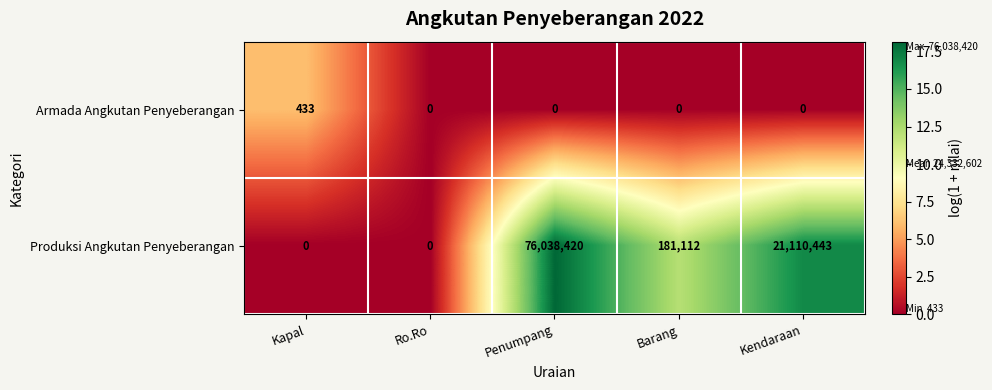

Reading right to left, list all the values displayed in this chart.

Armada Angkutan Penyeberangan: Kendaraan=0	Barang=0	Penumpang=0	Ro.Ro=0	Kapal=433
Produksi Angkutan Penyeberangan: Kendaraan=21110443	Barang=181112	Penumpang=76038420	Ro.Ro=0	Kapal=0